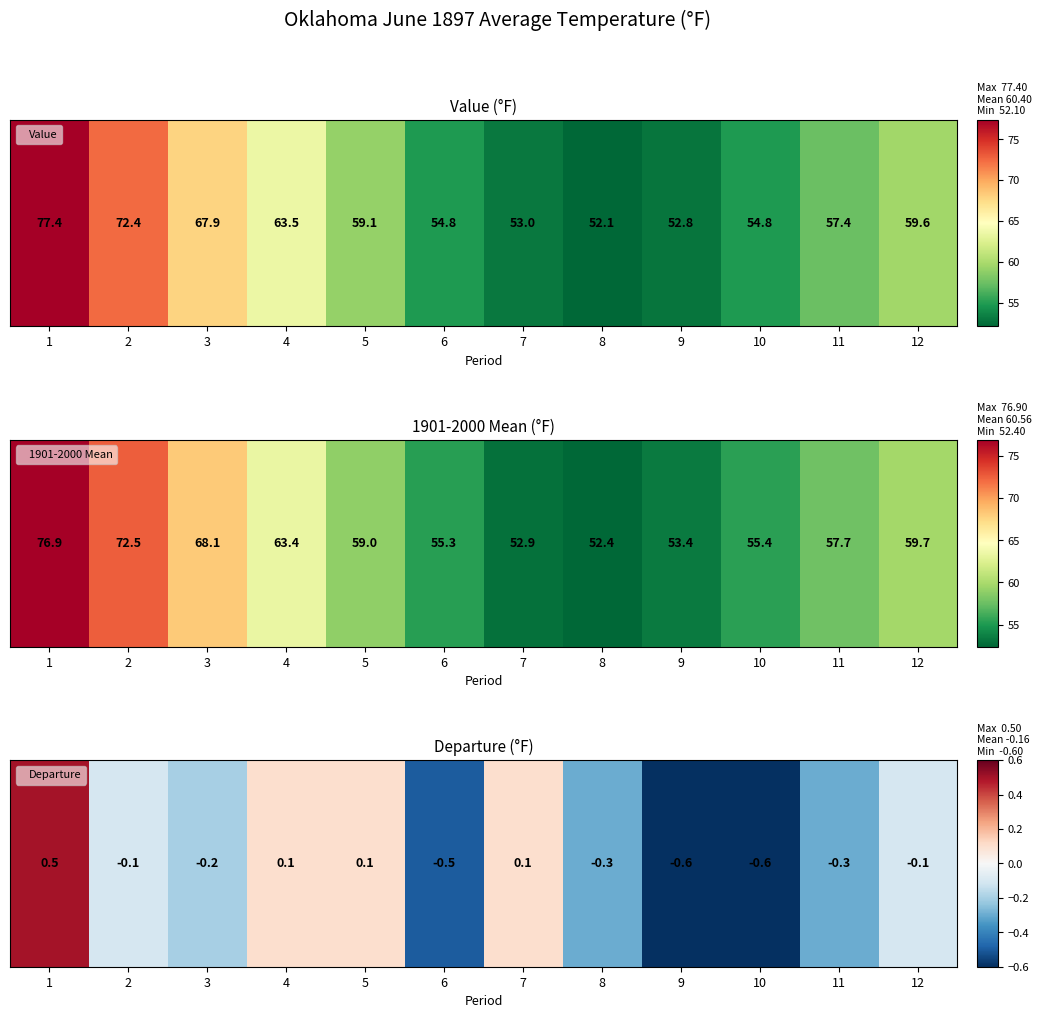

What is the change in value from 6 to 7?

+0.6